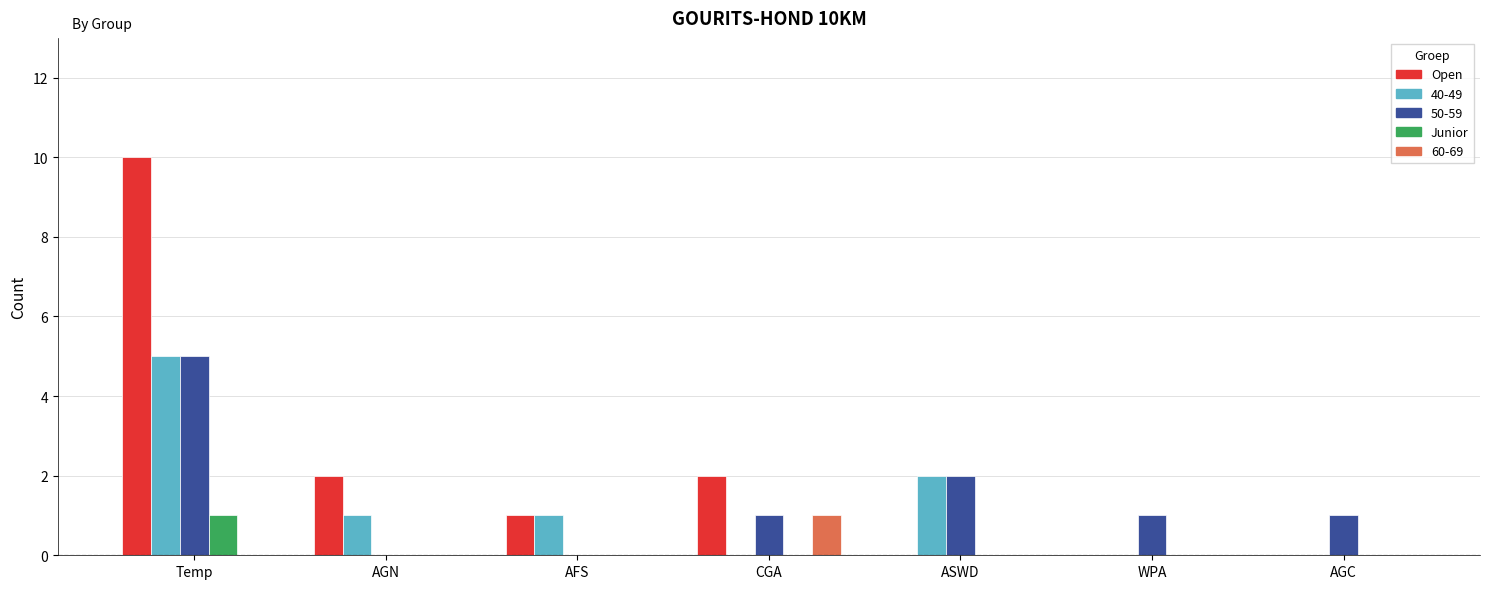

What is the average value of the Open series?

2